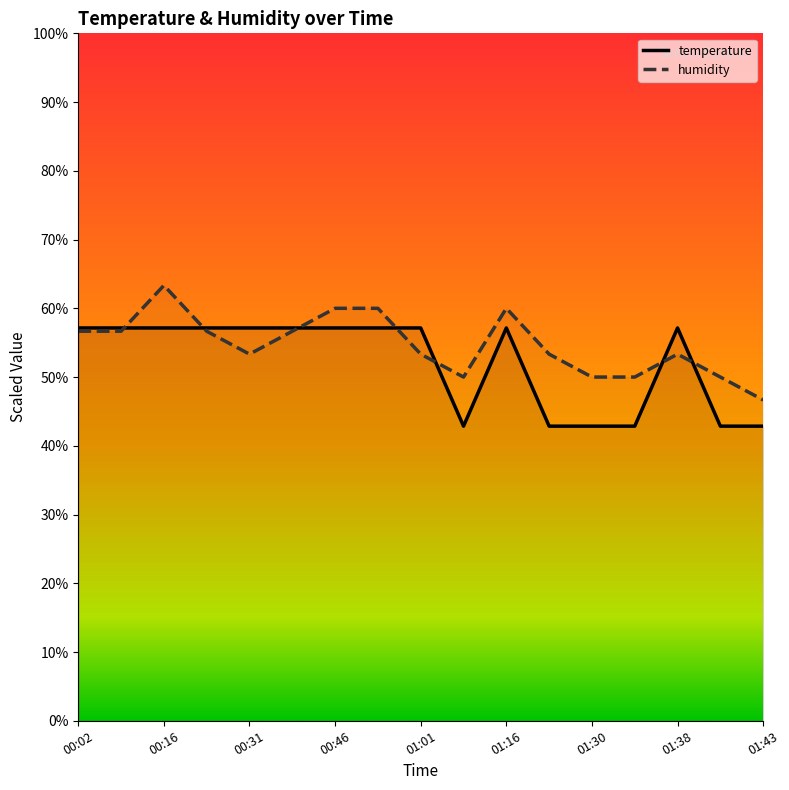

At which category does temperature reach its first local peak?

01:16